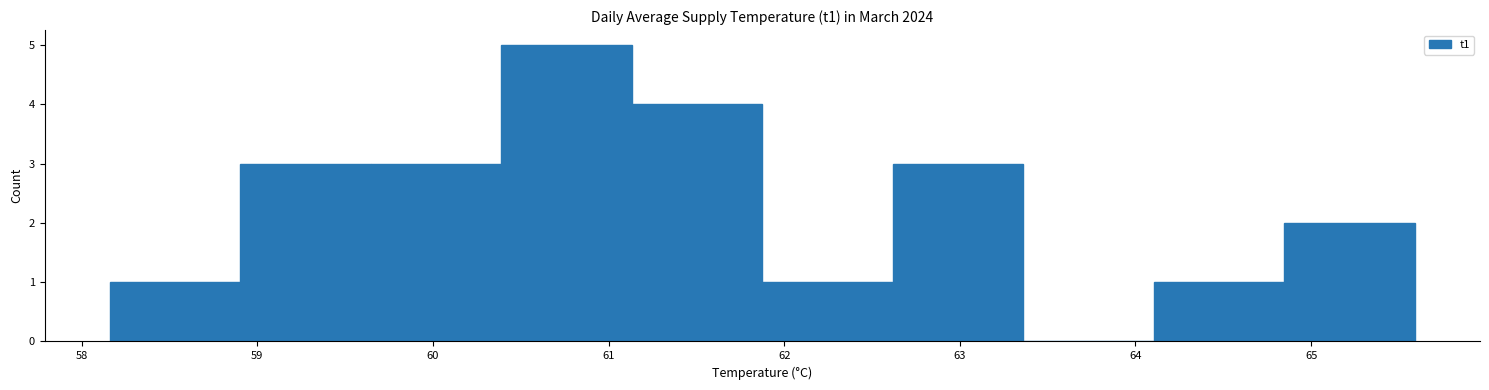

What is the height of the bar covering 58.9 to 59.6 on the x-axis? Neither the bar edges nor the heights are printed on the chart, so give them approximately, as read against the axes.

3